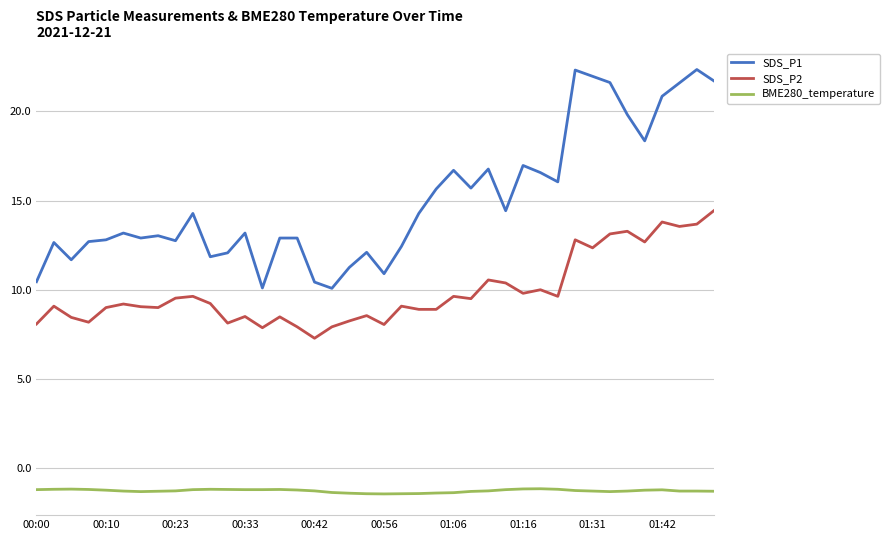

List the series in order of their peak value, highest first.

SDS_P1, SDS_P2, BME280_temperature